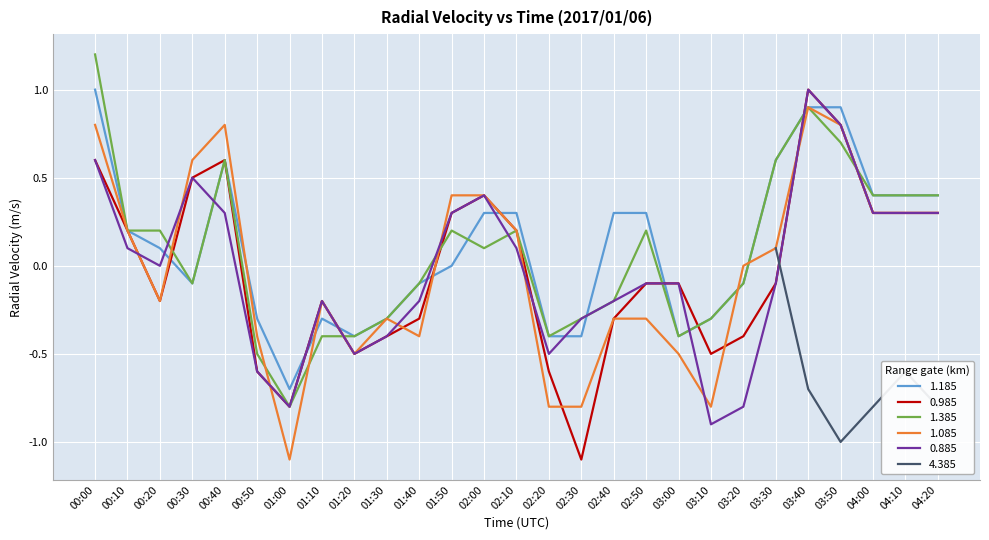

True or false: 1.385 and 0.985 intersect in this chart.

True